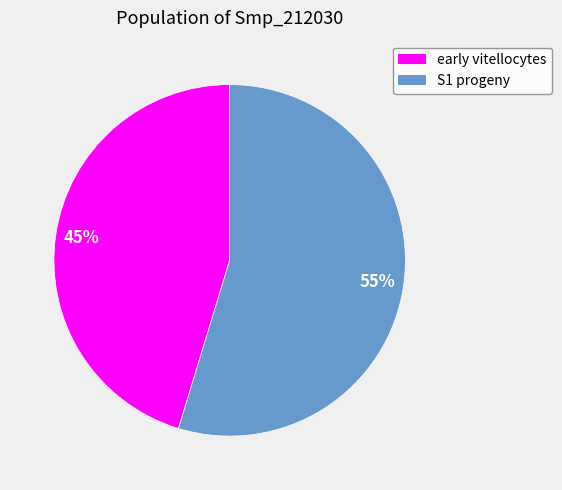

Rank the categories by value from highest to lowest.

S1 progeny, early vitellocytes